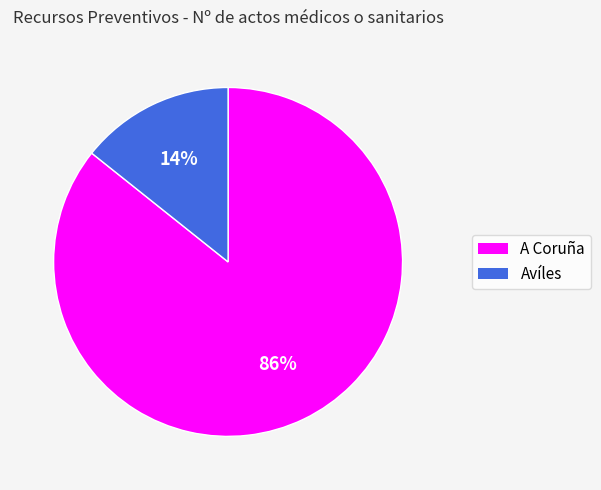

Is it true that A Coruña is 97% of the pie?

False